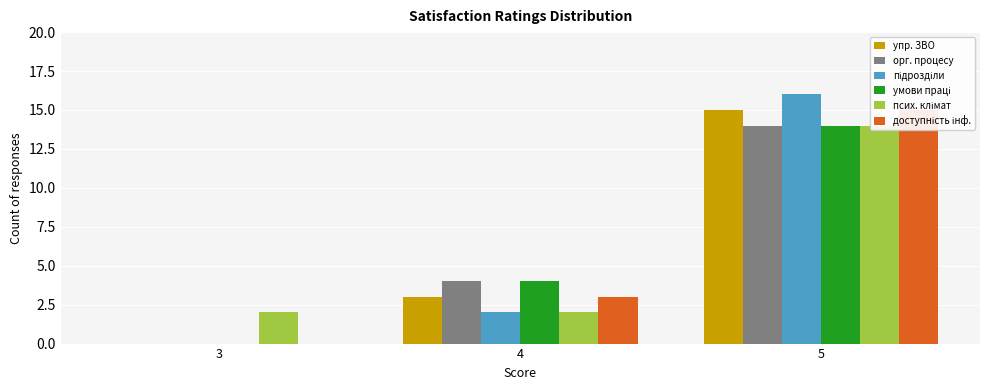

The задоволеність психологічним кліматом series shows 3 at 3. True or false?

False